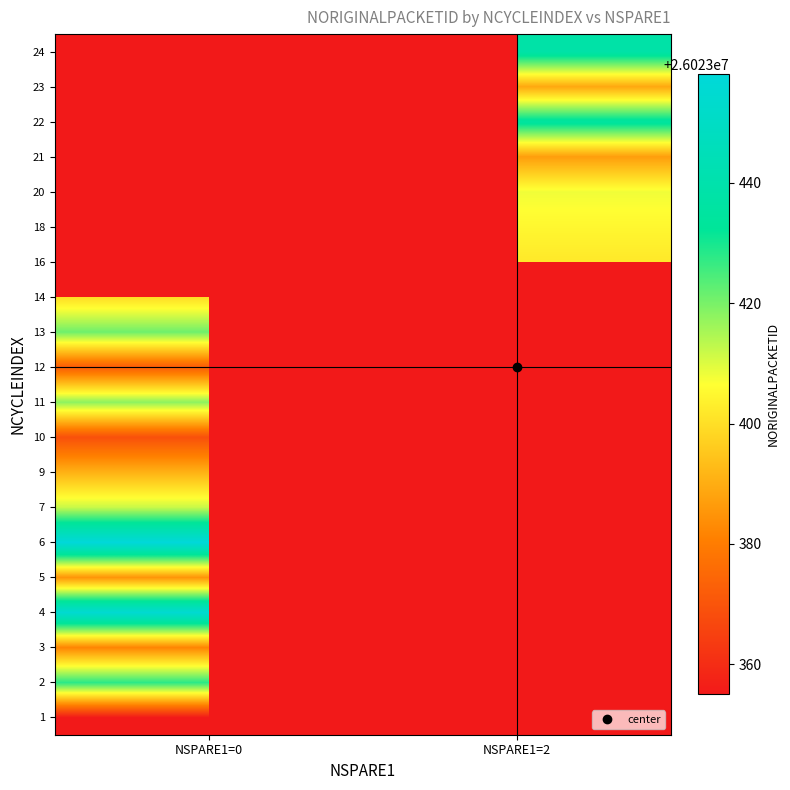

Reading left to right, list all the values displayed in this chart.

1: NSPARE1=0=26023355.0	NSPARE1=2=0.0
2: NSPARE1=0=26023428.0	NSPARE1=2=0.0
3: NSPARE1=0=26023382.0	NSPARE1=2=0.0
4: NSPARE1=0=26023455.0	NSPARE1=2=0.0
5: NSPARE1=0=26023385.0	NSPARE1=2=0.0
6: NSPARE1=0=26023458.0	NSPARE1=2=0.0
7: NSPARE1=0=26023412.0	NSPARE1=2=0.0
9: NSPARE1=0=26023391.0	NSPARE1=2=0.0
10: NSPARE1=0=26023369.0	NSPARE1=2=0.0
11: NSPARE1=0=26023418.0	NSPARE1=2=0.0
12: NSPARE1=0=26023372.0	NSPARE1=2=0.0
13: NSPARE1=0=26023421.0	NSPARE1=2=0.0
14: NSPARE1=0=26023399.5	NSPARE1=2=0.0
16: NSPARE1=0=0.0	NSPARE1=2=26023402.0
18: NSPARE1=0=0.0	NSPARE1=2=26023405.0
20: NSPARE1=0=0.0	NSPARE1=2=26023408.0
21: NSPARE1=0=0.0	NSPARE1=2=26023387.0
22: NSPARE1=0=0.0	NSPARE1=2=26023435.0
23: NSPARE1=0=0.0	NSPARE1=2=26023389.0
24: NSPARE1=0=0.0	NSPARE1=2=26023438.0